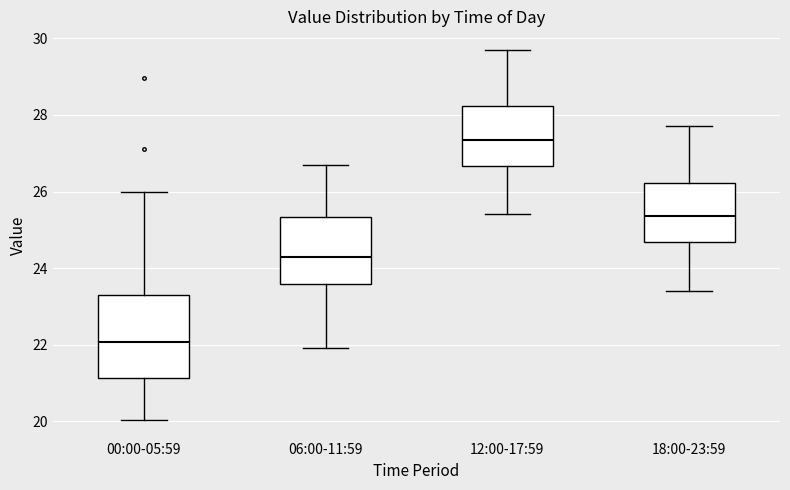

Reading left to right, read every box against the y-axis: the position of its median line, the range the box covers, and the ends of its whiskers. The values are not printed on the chart, so give them approximately, as read against the axis.

00:00-05:59: median 22.0, box 21.2 to 23.4, whiskers 20.0 to 26.0
06:00-11:59: median 24.4, box 23.6 to 25.4, whiskers 22.0 to 26.8
12:00-17:59: median 27.4, box 26.6 to 28.2, whiskers 25.4 to 29.8
18:00-23:59: median 25.4, box 24.6 to 26.2, whiskers 23.4 to 27.8